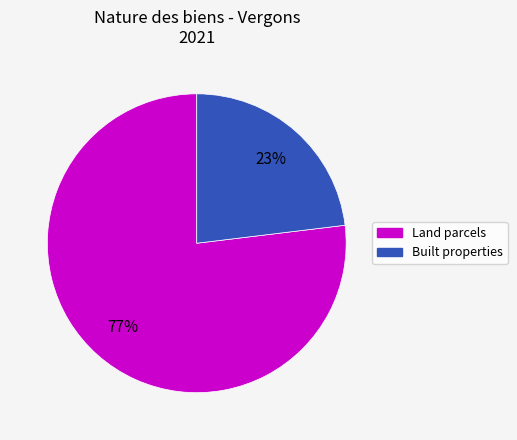

Rank the categories by value from lowest to highest.

Built properties, Land parcels